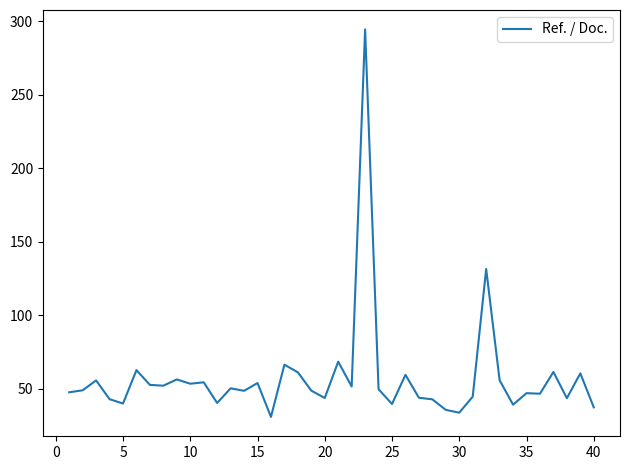

What is the difference between the maximum and minimum values?

263.5